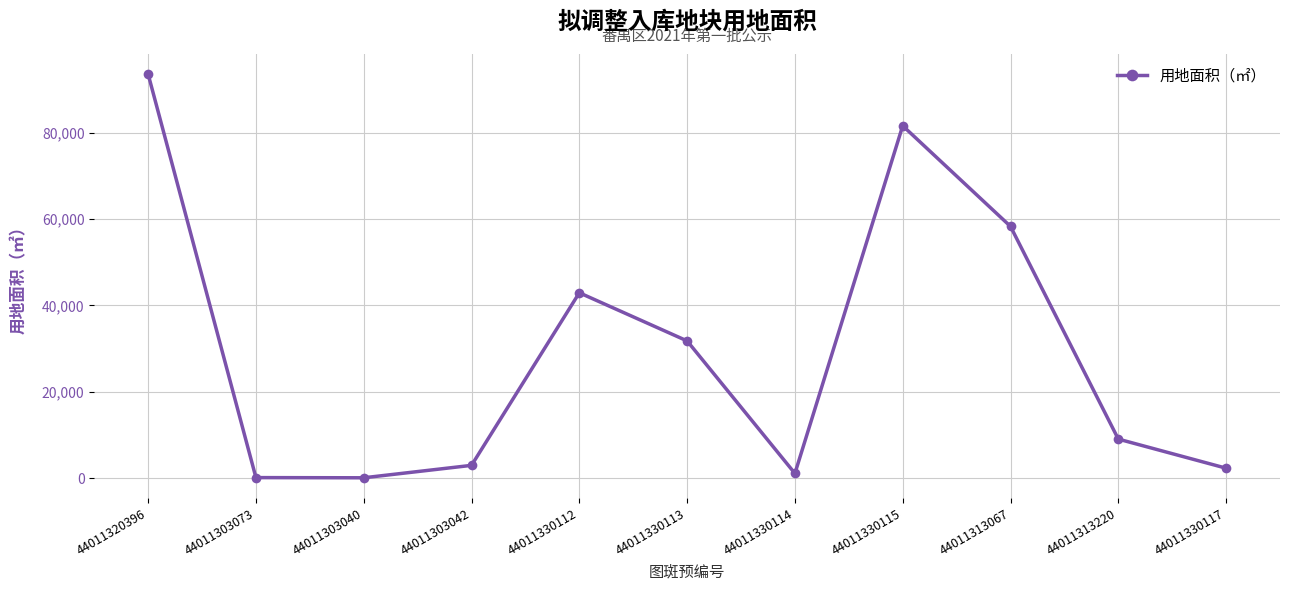

How many interior local valleys (lower than both neighbors) does the data have?

2